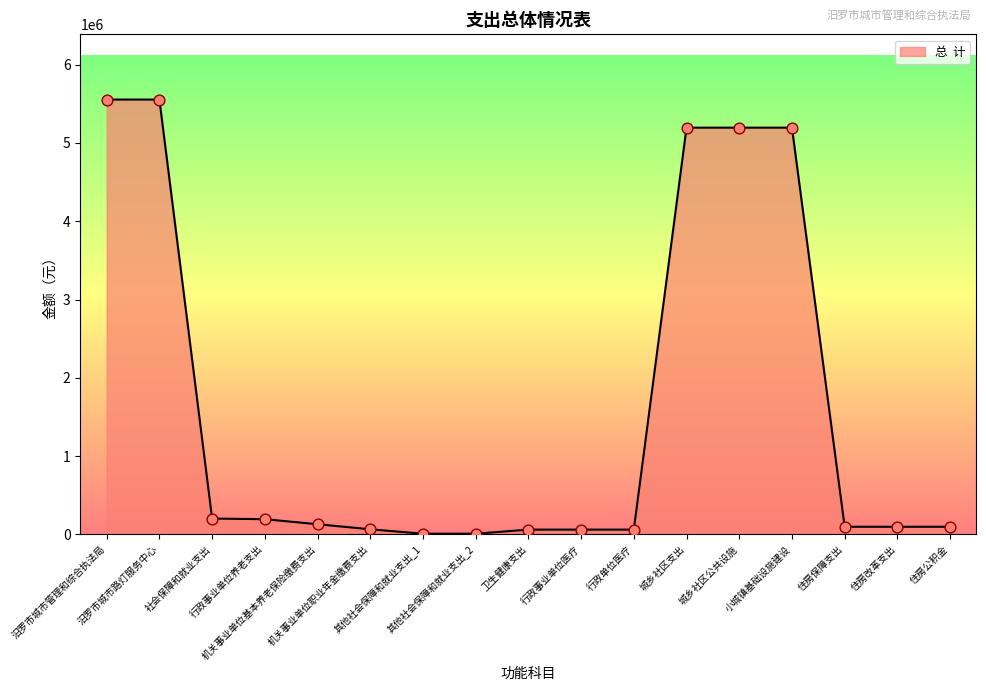

Which has a higher value, 社会保障和就业支出 or 住房公积金?

社会保障和就业支出